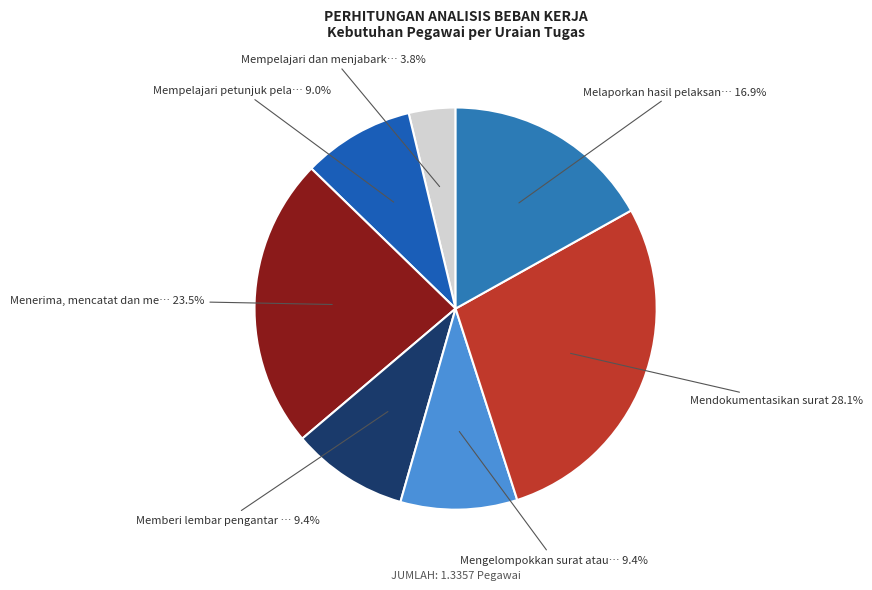

How many segments does this pie chart have?

7